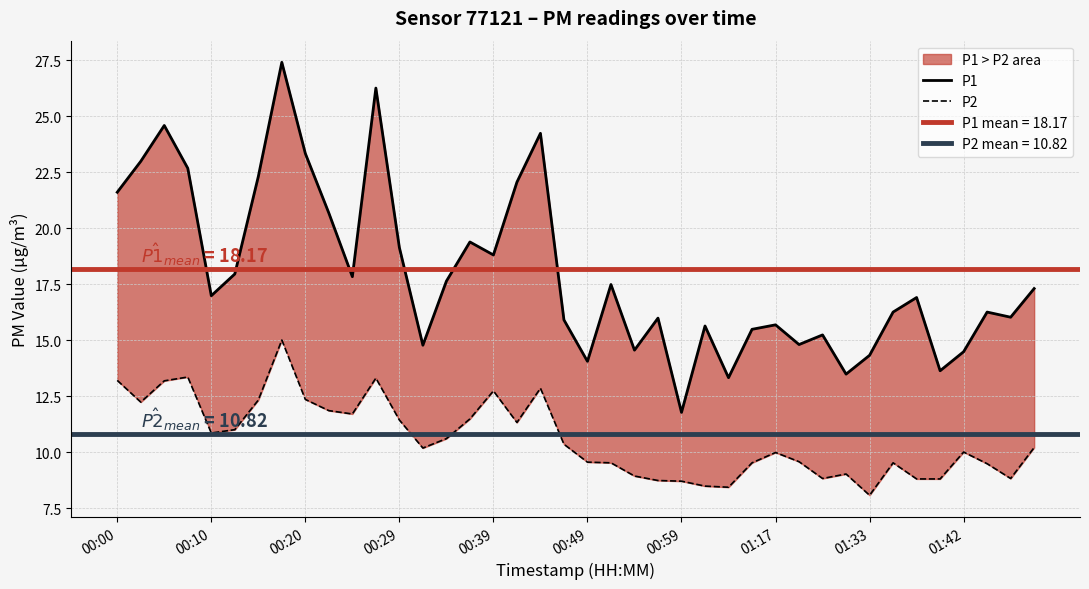

What is the value of the P1 point at the 2nd from the left?

23.0